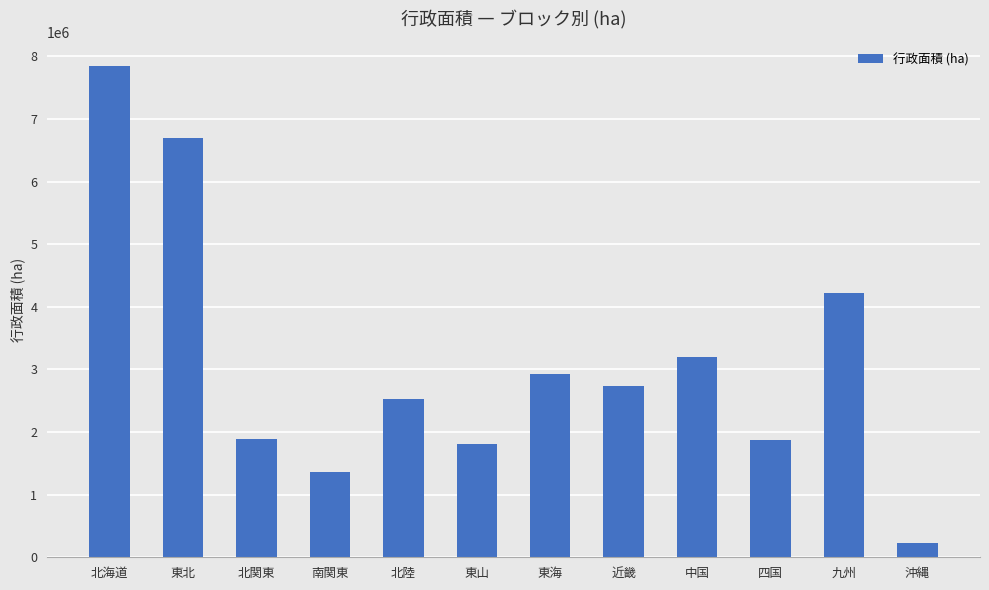

Is it true that the value at 北関東 is 1886791?

True